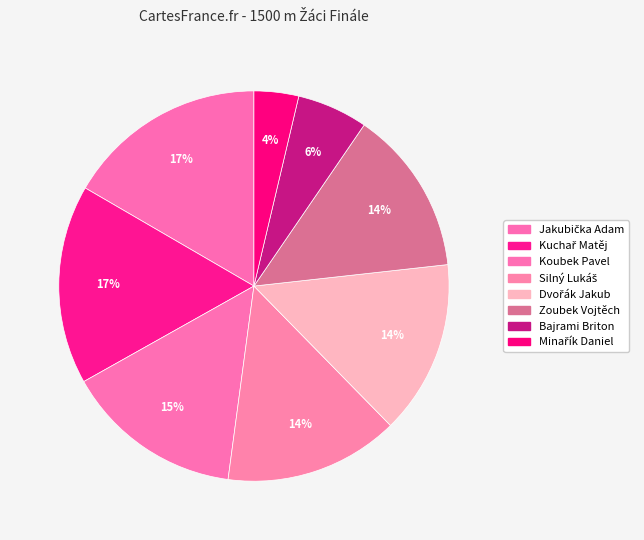

How many slices are in this pie chart?

8